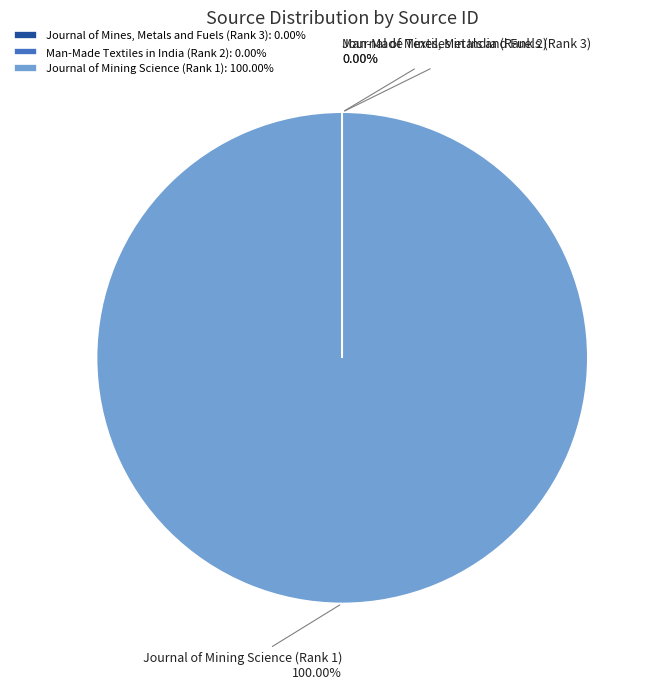

Does Journal of Mining Science (Rank 1): 100.00% account for over 50% of the chart?

Yes